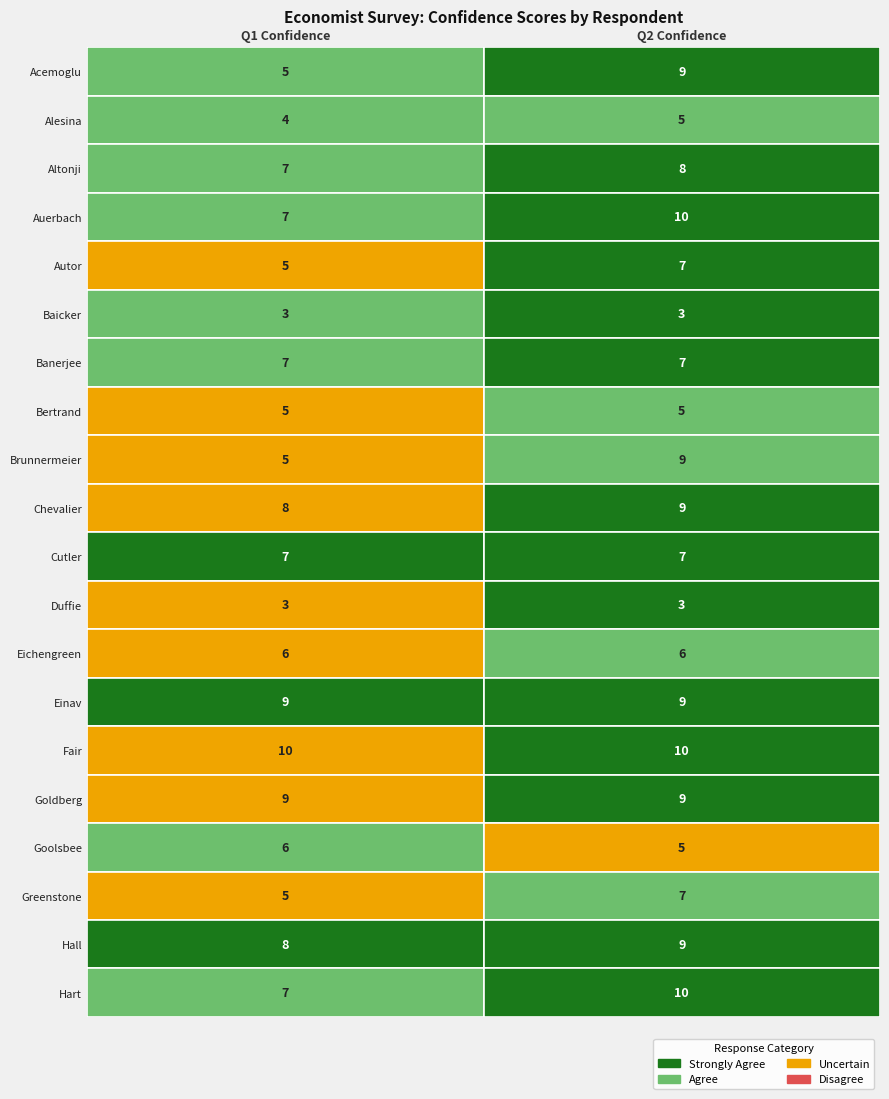

Reading left to right, extract all data points from this chart.

Acemoglu: Acemoglu=5	Alesina=9
Alesina: Acemoglu=4	Alesina=5
Altonji: Acemoglu=7	Alesina=8
Auerbach: Acemoglu=7	Alesina=10
Autor: Acemoglu=5	Alesina=7
Baicker: Acemoglu=3	Alesina=3
Banerjee: Acemoglu=7	Alesina=7
Bertrand: Acemoglu=5	Alesina=5
Brunnermeier: Acemoglu=5	Alesina=9
Chevalier: Acemoglu=8	Alesina=9
Cutler: Acemoglu=7	Alesina=7
Duffie: Acemoglu=3	Alesina=3
Eichengreen: Acemoglu=6	Alesina=6
Einav: Acemoglu=9	Alesina=9
Fair: Acemoglu=10	Alesina=10
Goldberg: Acemoglu=9	Alesina=9
Goolsbee: Acemoglu=6	Alesina=5
Greenstone: Acemoglu=5	Alesina=7
Hall: Acemoglu=8	Alesina=9
Hart: Acemoglu=7	Alesina=10